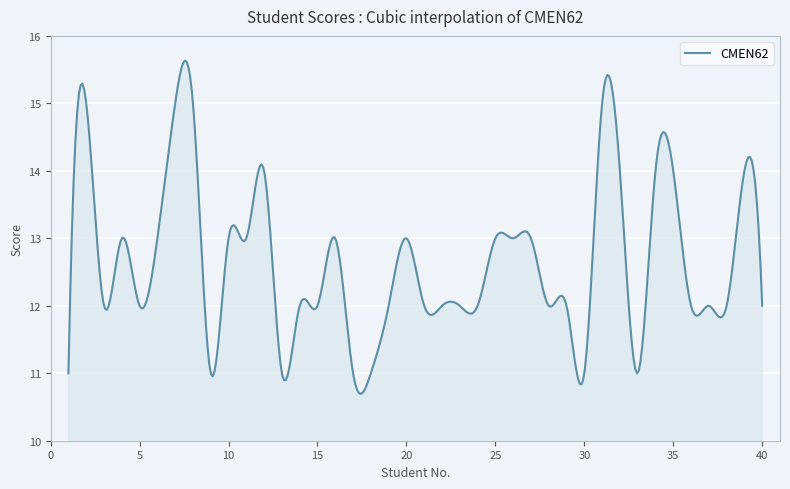

What is the smallest value displayed?

10.7